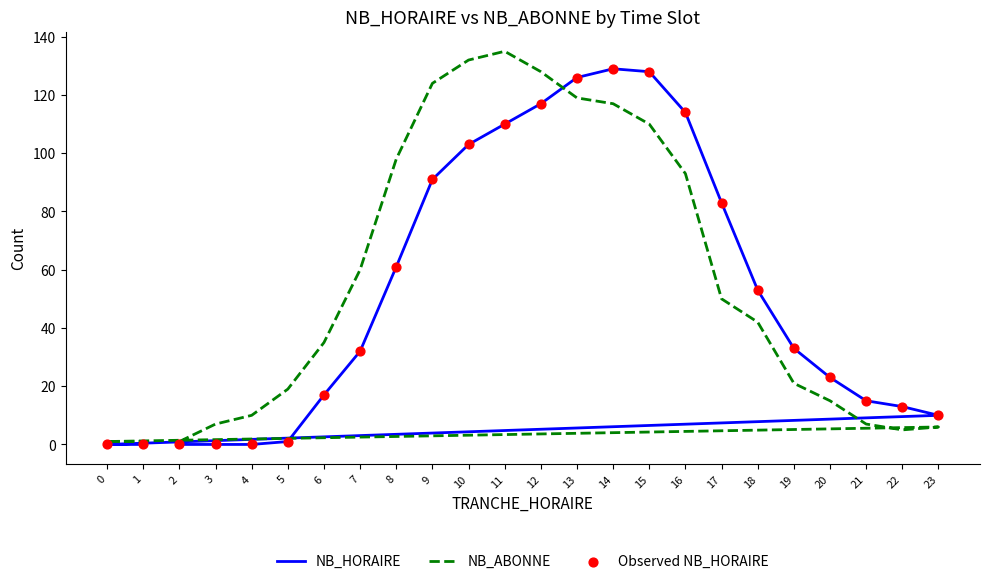

At which category is the sum across all series the highest?

14